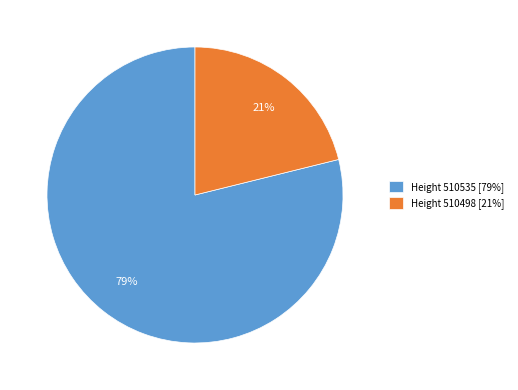

Is it true that Height 510498 [21%] is 14% of the pie?

False